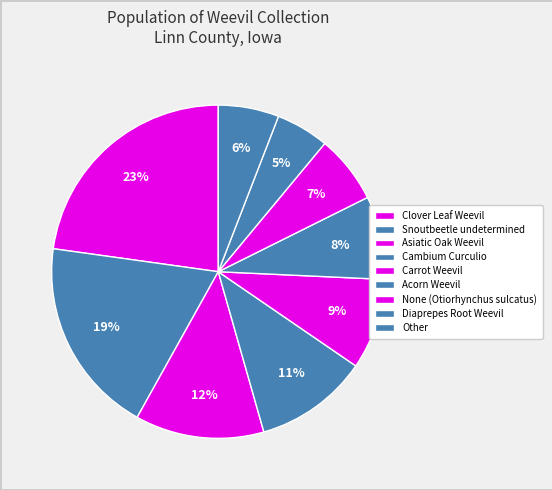

How many segments does this pie chart have?

9